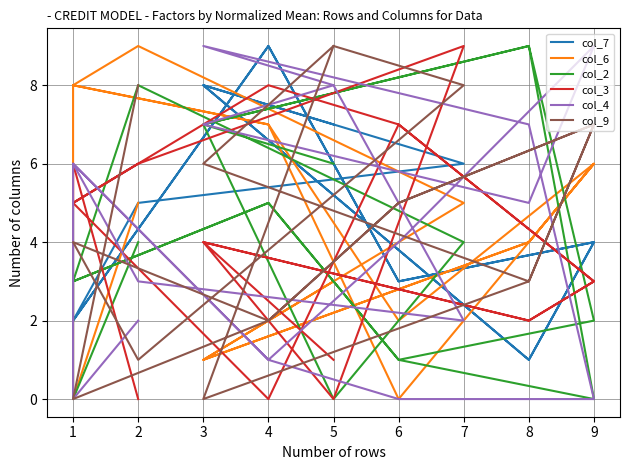

Is the value of col_6 at 2 greater than the value of col_2 at 8?

No